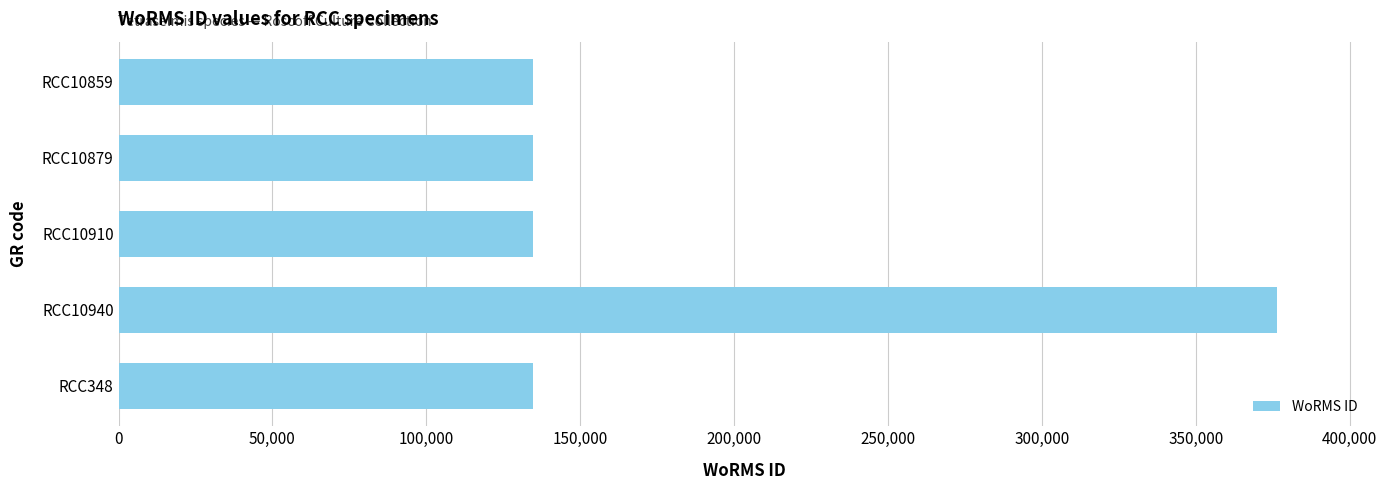

Between RCC10879 and RCC10940, which is larger?

RCC10940